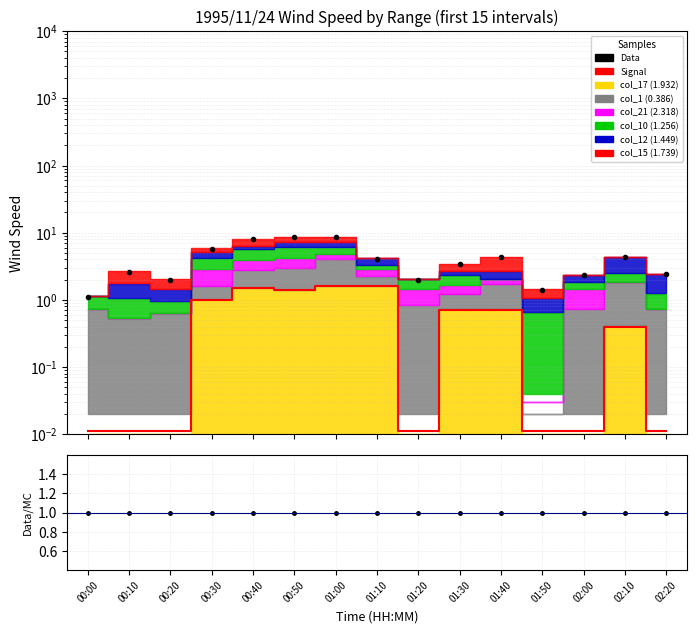

True or false: Data and Signal cross at least once.

False